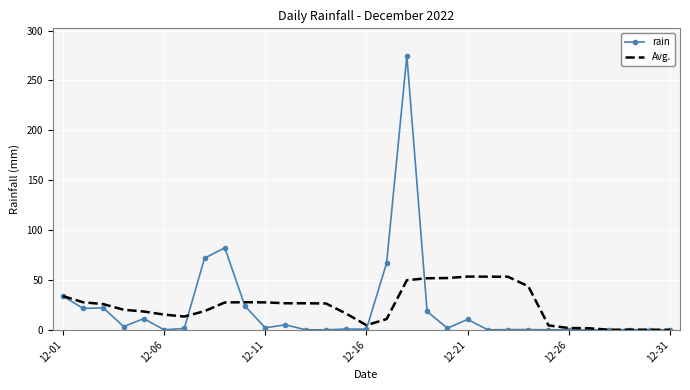

What is the maximum value for Avg.?

53.4